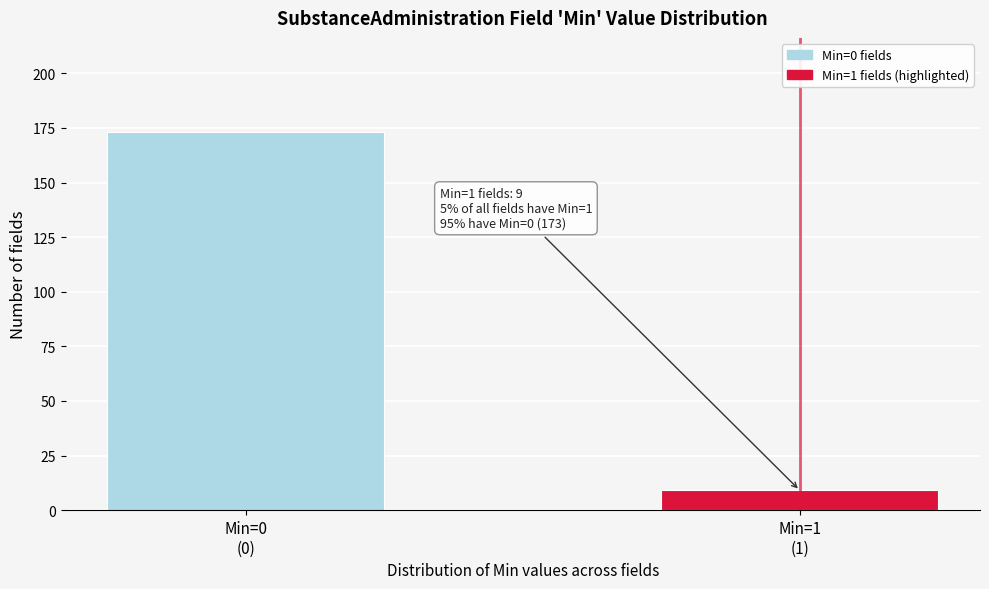

Reading left to right, list all the values displayed in this chart.

173	9